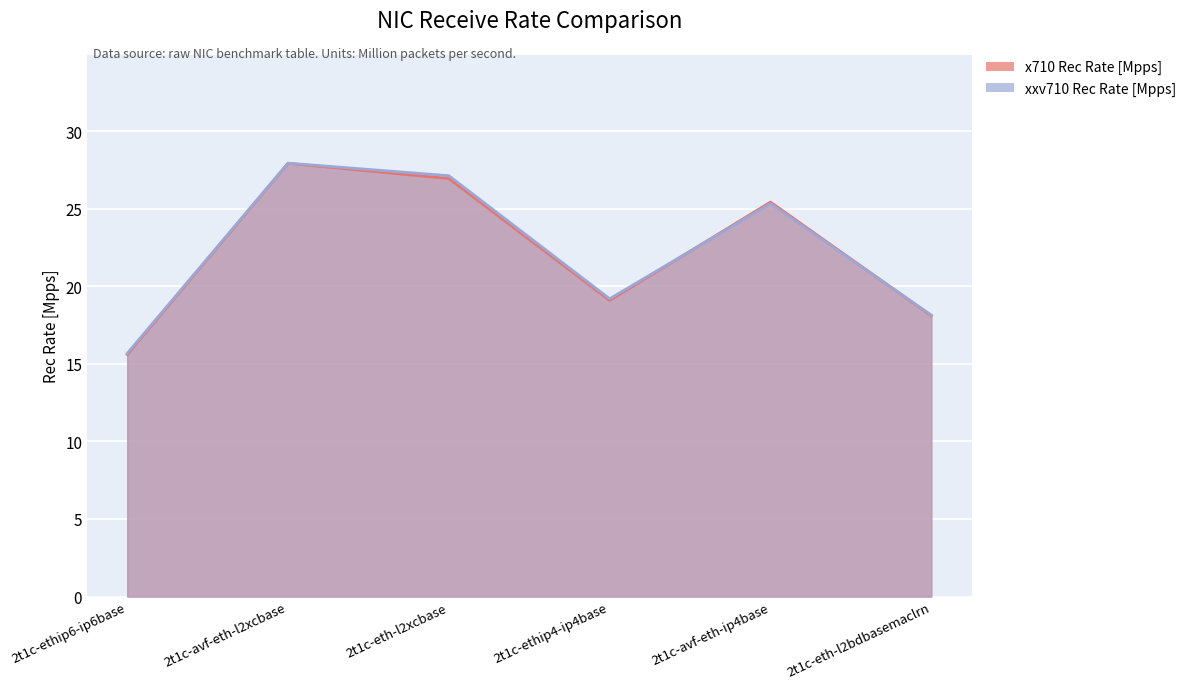

How many data points in xxv710 Rec Rate [Mpps] are above 25?

3